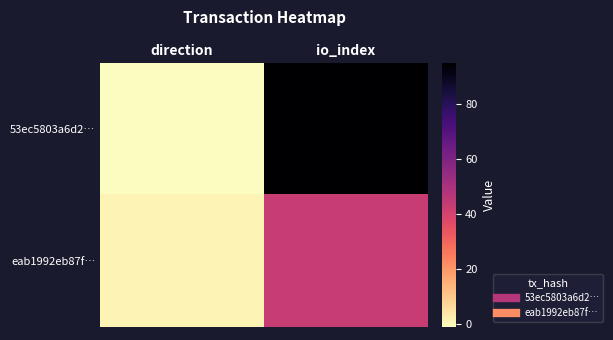

Reading left to right, what are all the values shown in this chart?

53ec5803a6d2…: direction=-1	io_index=95
eab1992eb87f…: direction=1	io_index=43